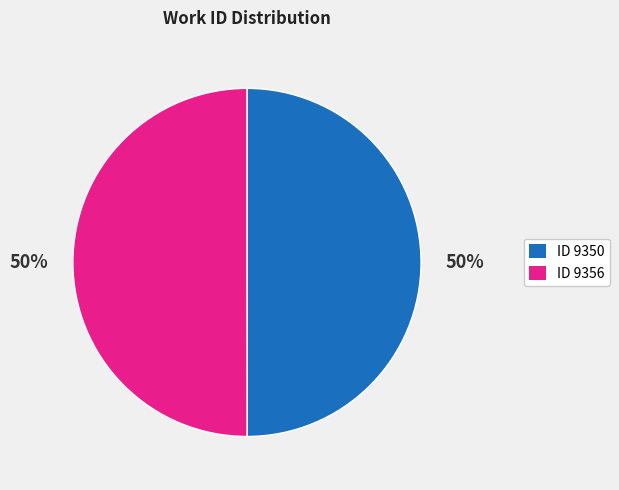

To the nearest percent, what is the average slice percentage?

50%